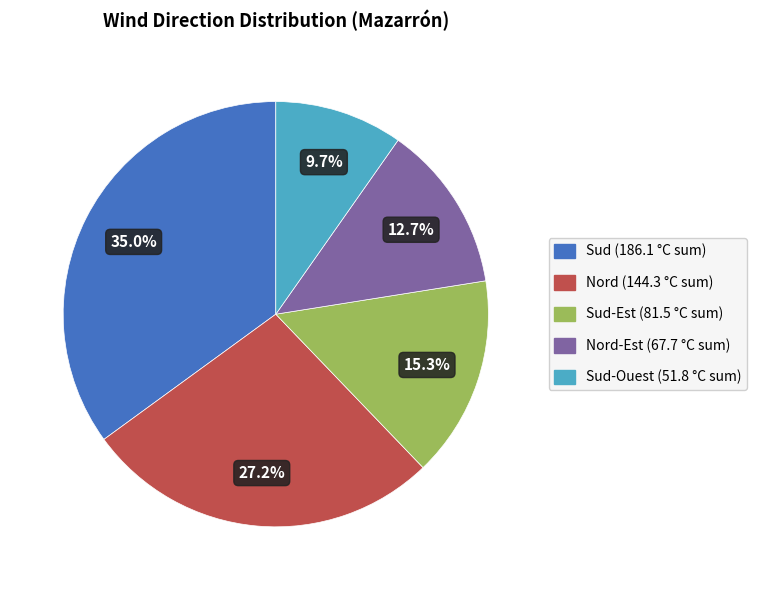

Is there any slice that represents more than half of the pie?

No